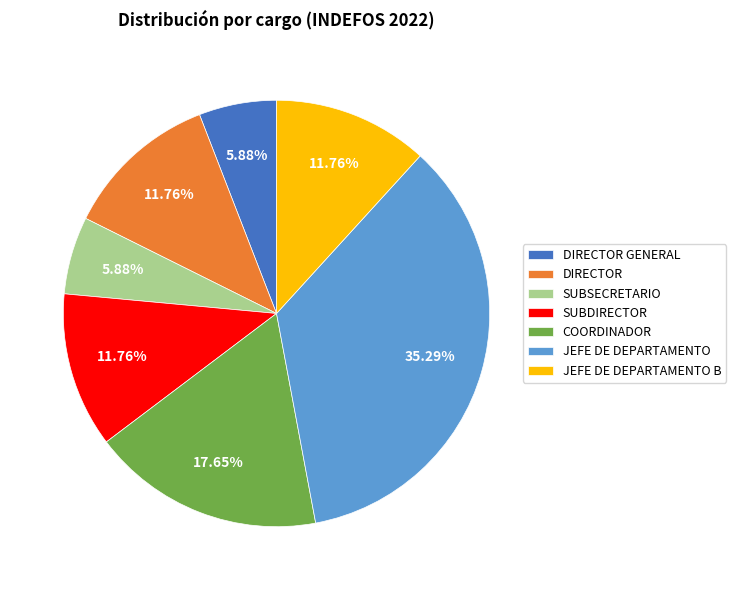

How many slices are in this pie chart?

7